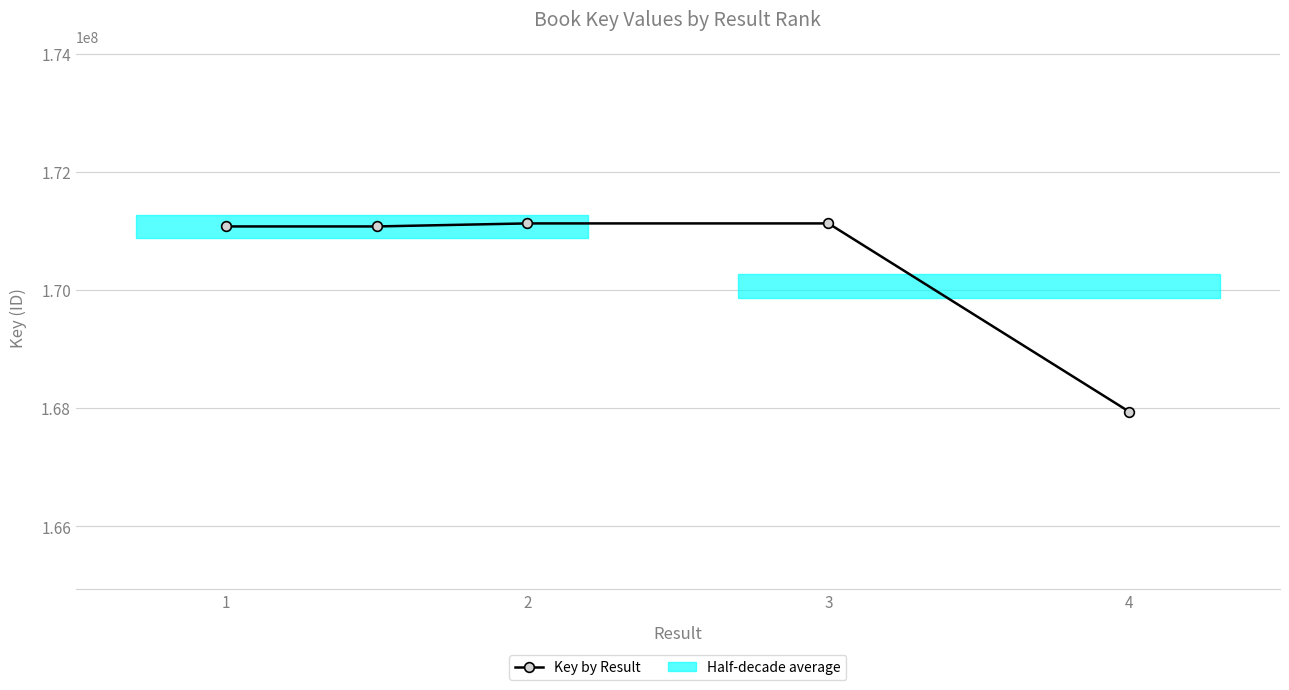

What is the difference between the maximum and minimum values?

3188514